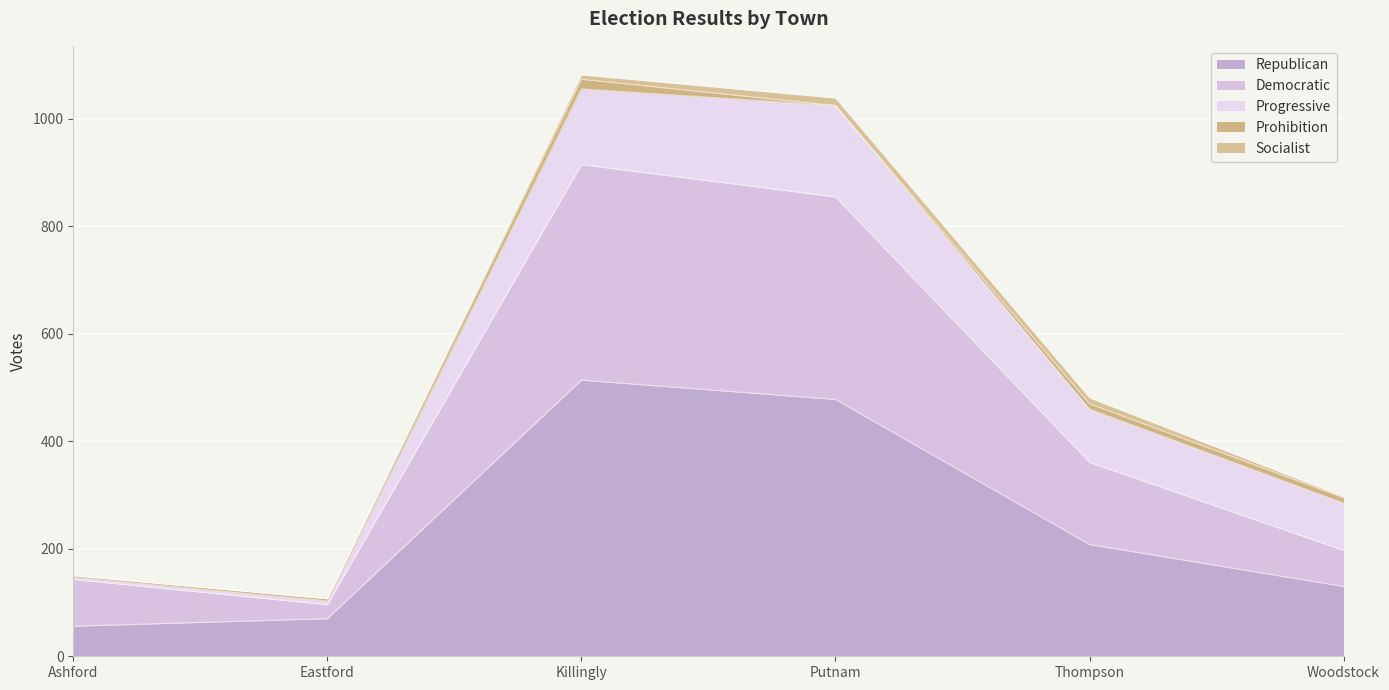

At which label does Republican first exceed 208?

Killingly